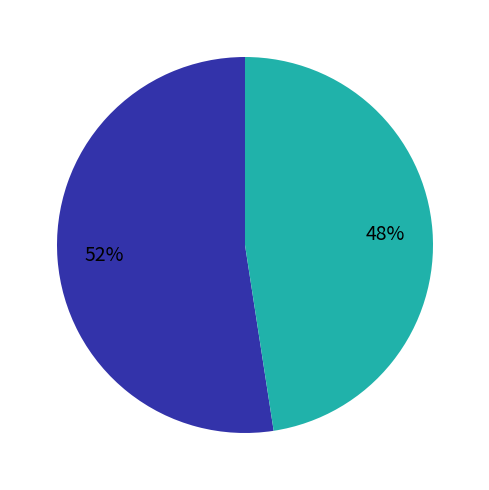

To the nearest percent, what is the average slice percentage?

50%